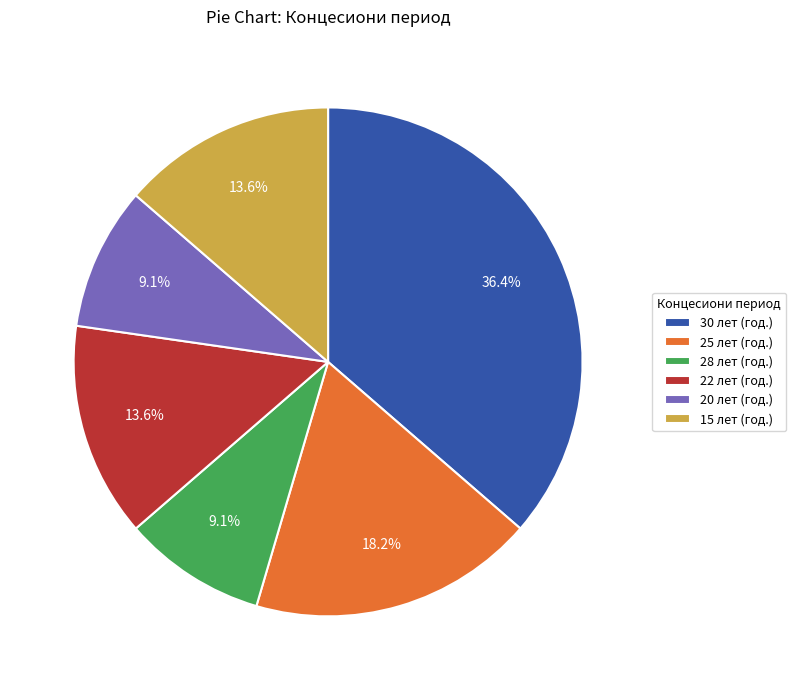

To the nearest percent, what is the difference between the largest and smallest slice percentages?

27%